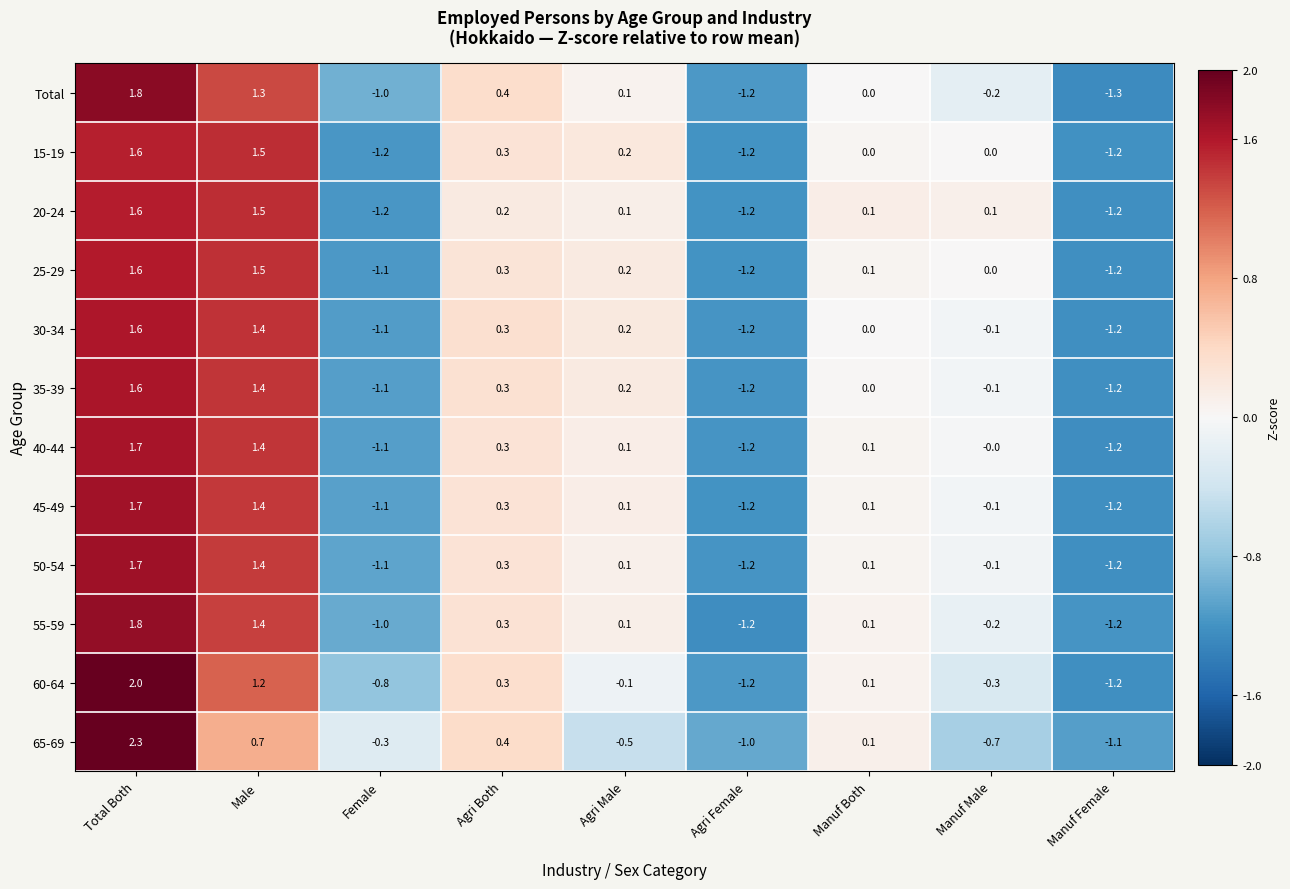

What is the minimum value for 60-64?

-1.2